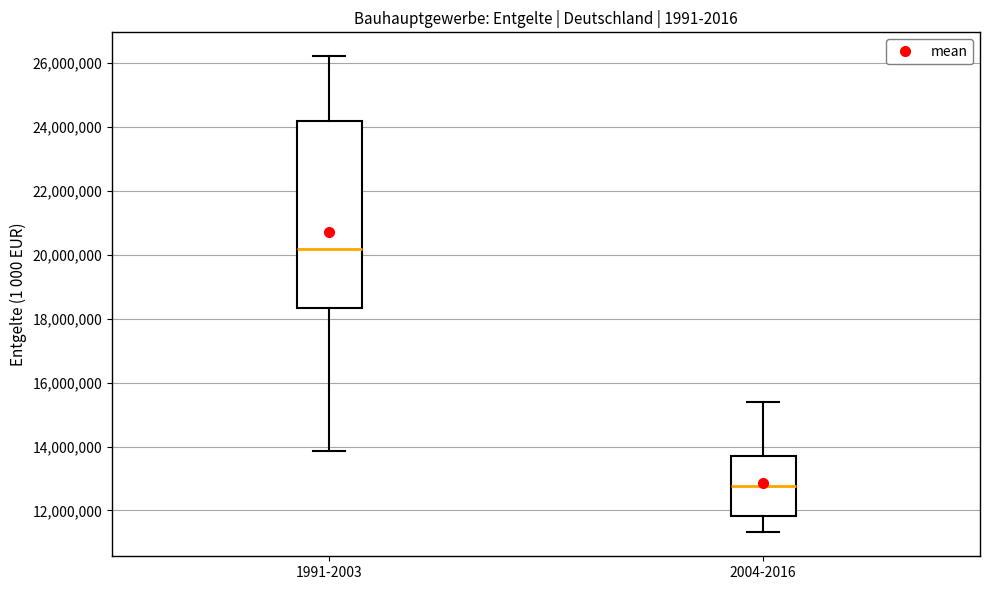

Reading left to right, transcribe this box plot: for each box, give where its median line is, the range the box spans, and where its two whiskers end, as read against the y-axis. The values are not printed on the chart, so give them approximately, as read against the axis.

1991-2003: median 20200000, box 18400000 to 24200000, whiskers 13800000 to 26200000
2004-2016: median 12800000, box 11800000 to 13800000, whiskers 11400000 to 15400000